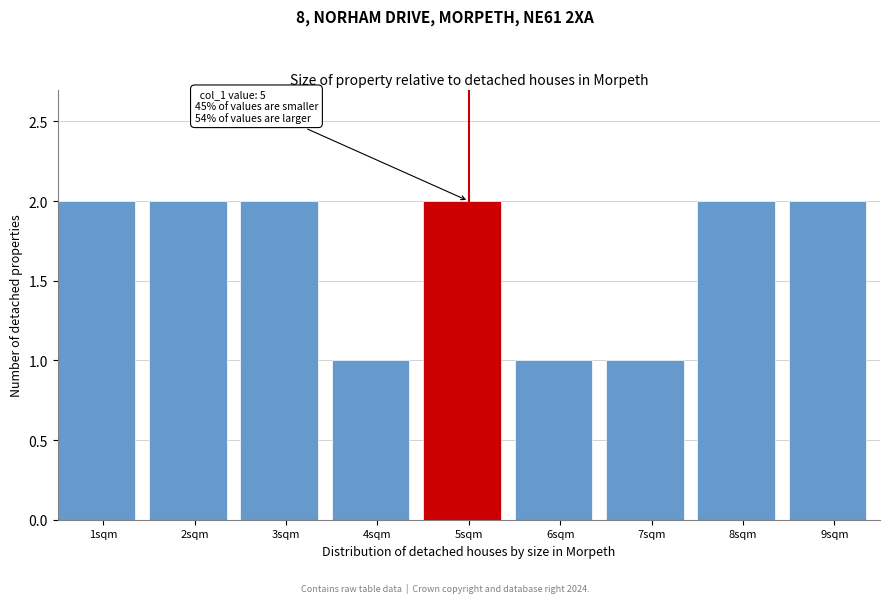

Reading left to right, extract all data points from this chart.

1sqm=2	2sqm=2	3sqm=2	4sqm=1	5sqm=2	6sqm=1	7sqm=1	8sqm=2	9sqm=2